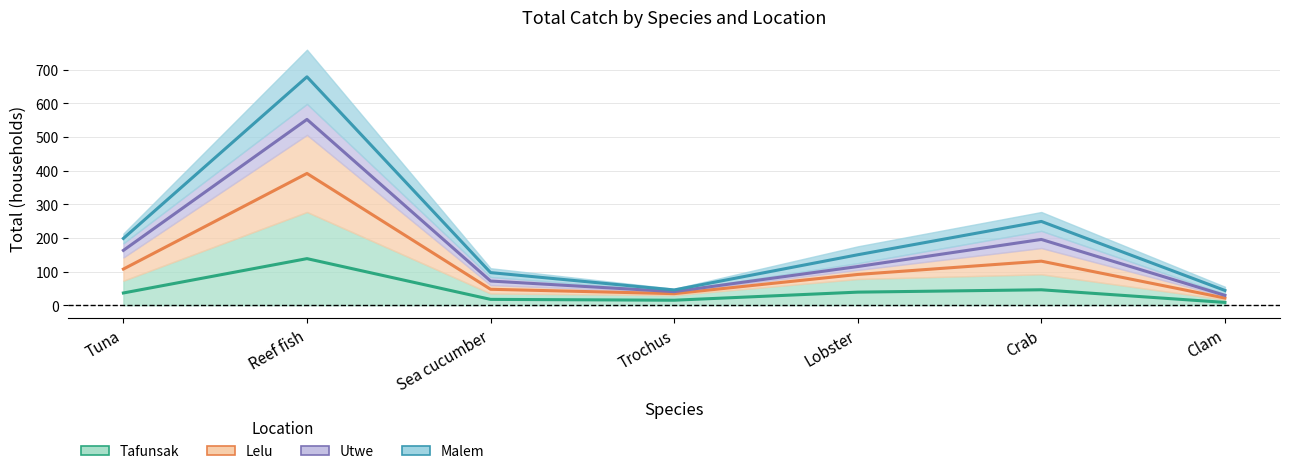

How many interior local valleys does the Malem series have?

1